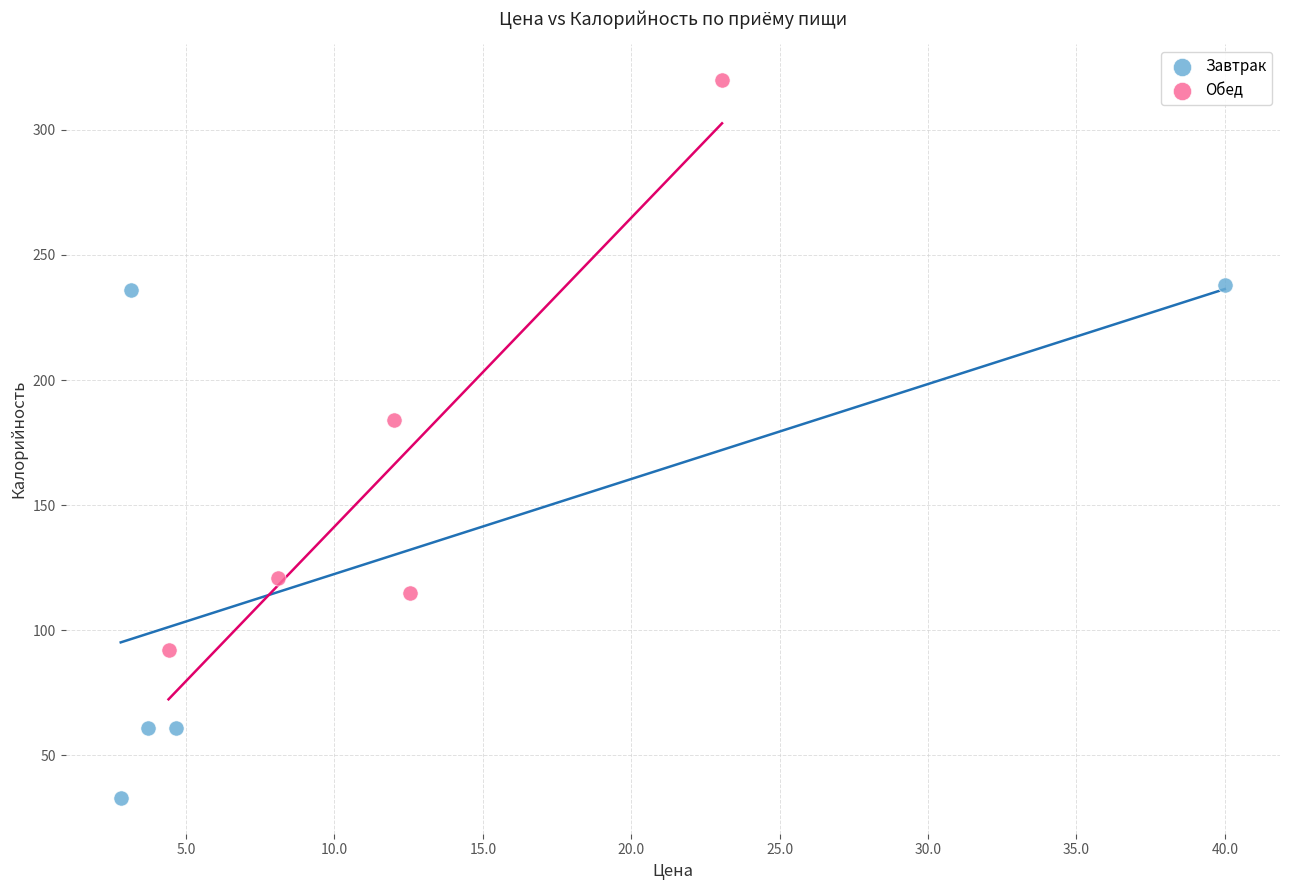

Which series contains the highest Y value?

Обед